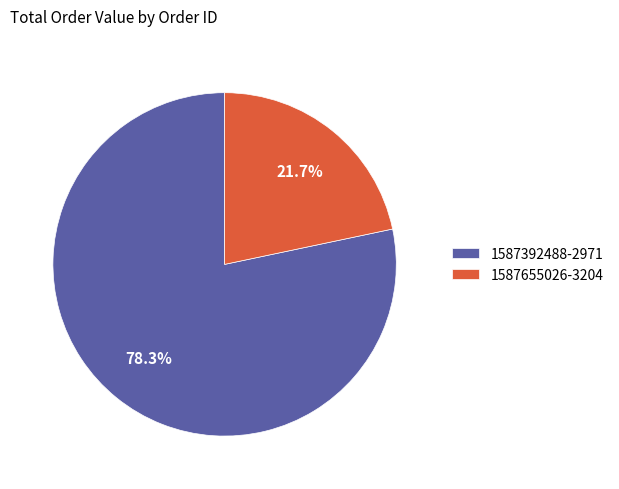

What percentage is the 1587392488-2971 slice, to the nearest percent?

78%